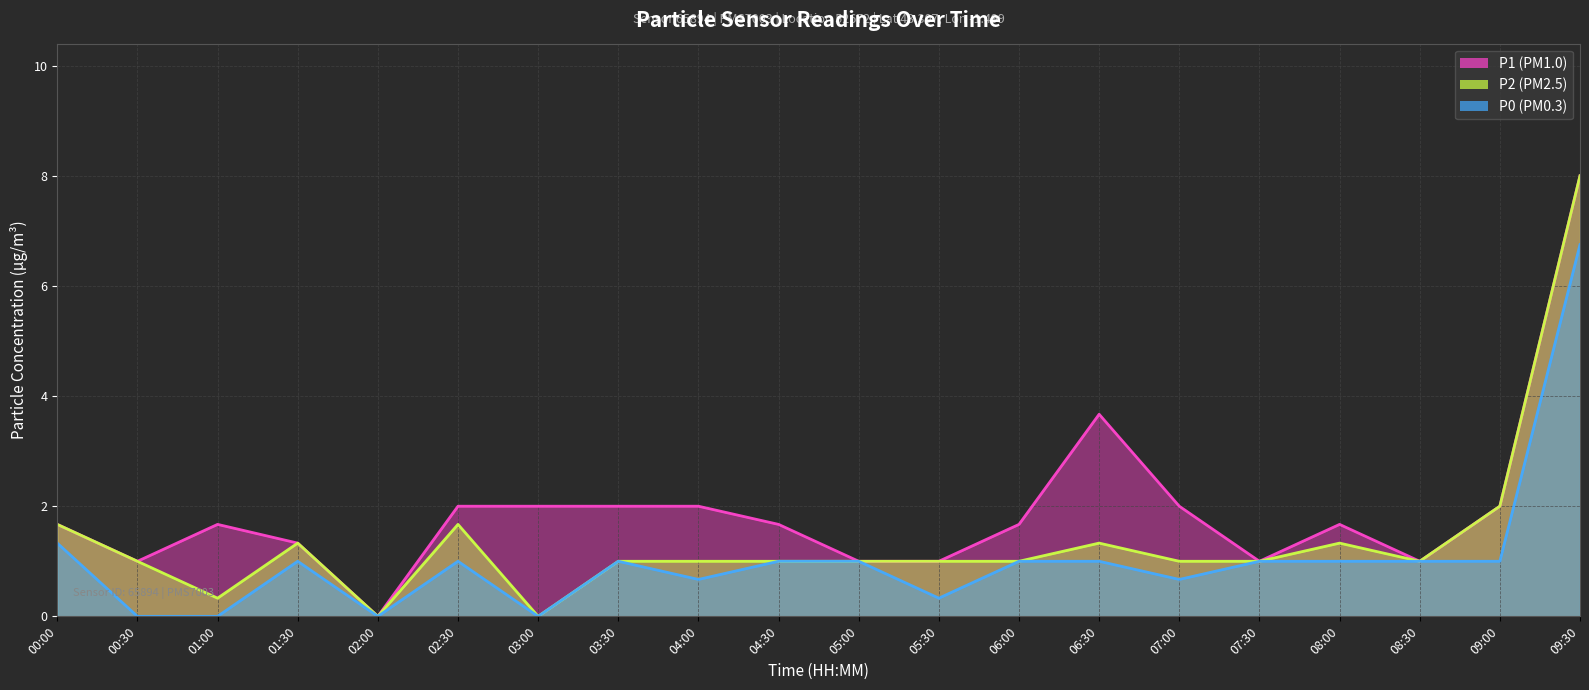

Does the chart display data point markers on the line(s)?

No